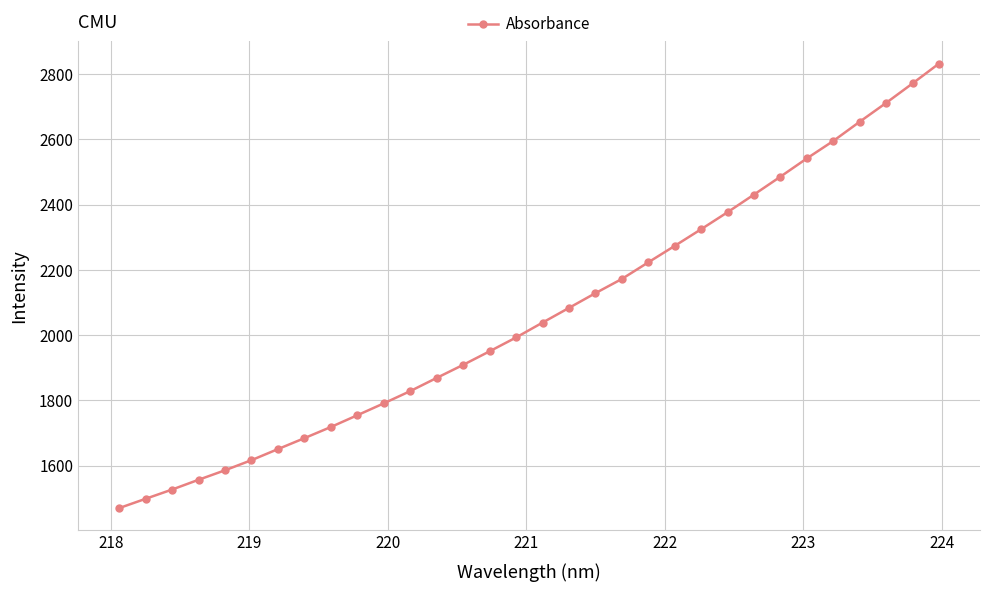

What is the smallest value displayed?

1470.3